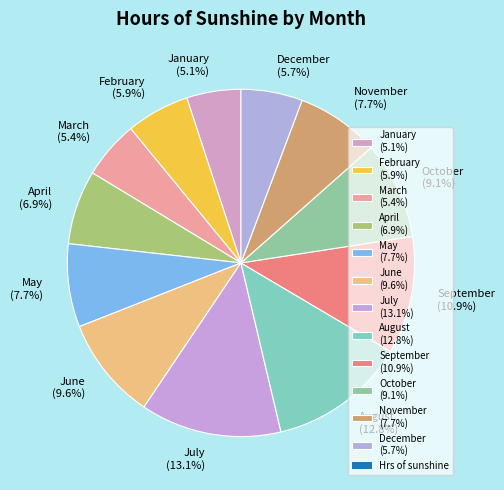

Combined, do April (6.9%) and September (10.9%) account for over 50%?

No